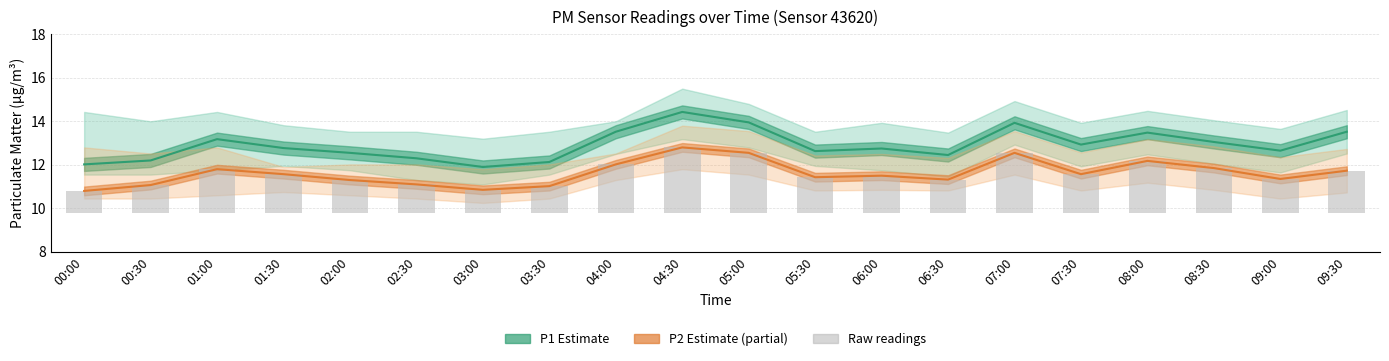

At which category is the sum across all series the highest?

04:30